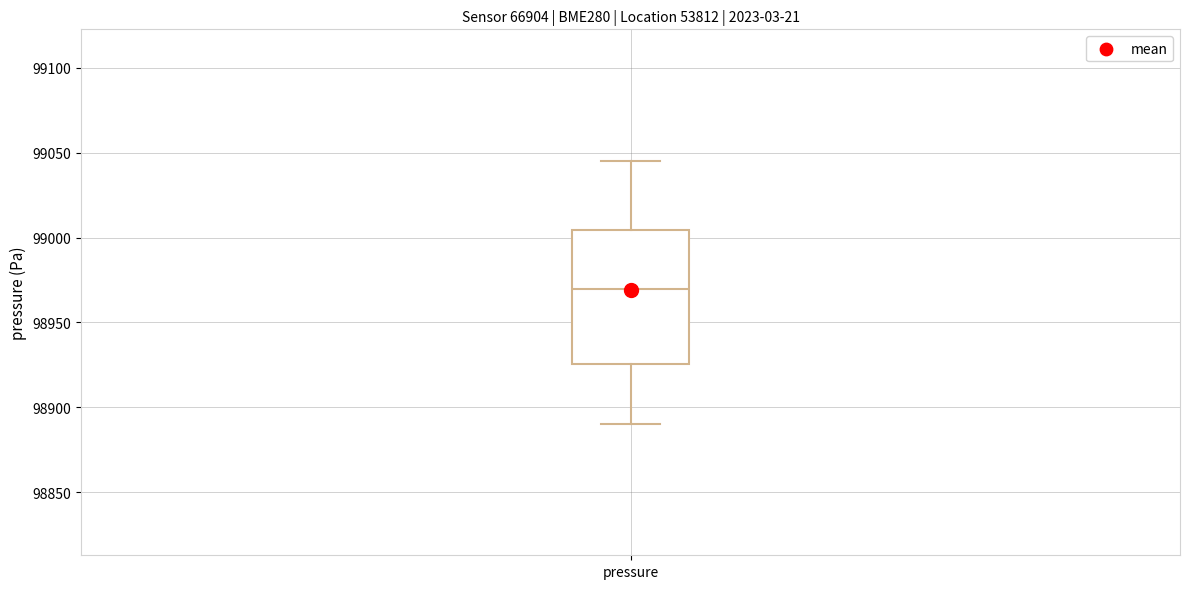

Read this box plot against the y-axis: the position of the median line, the range covered by the box, and the ends of both whiskers. The values are not printed on the chart, so give them approximately, as read against the axis.

median 98970, box 98925 to 99005, whiskers 98890 to 99045